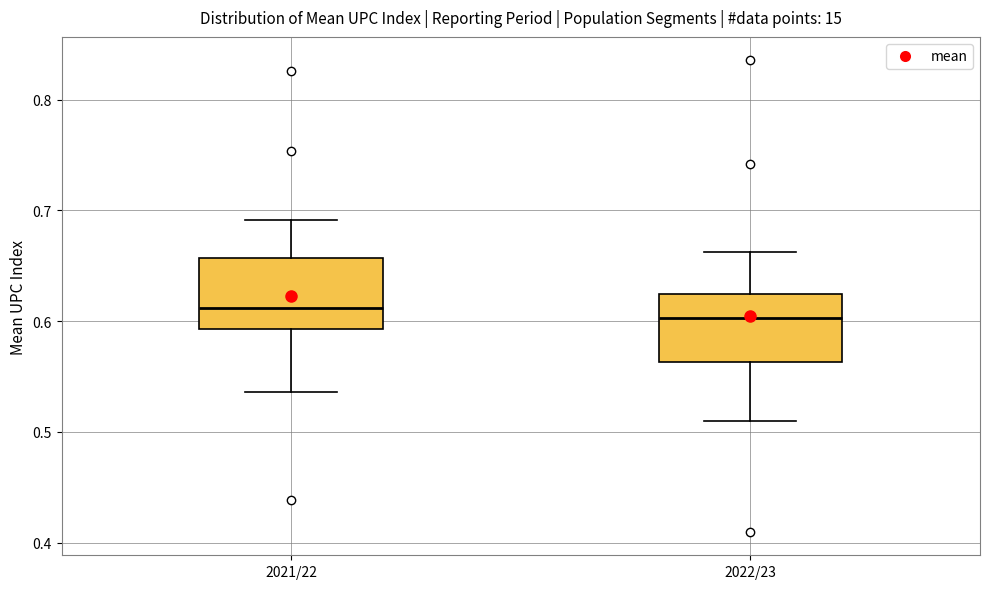

Where does the upper whisker of the box for 2021/22 end on the y-axis? The values are not printed on the chart, so give them approximately, as read against the axis.

0.69